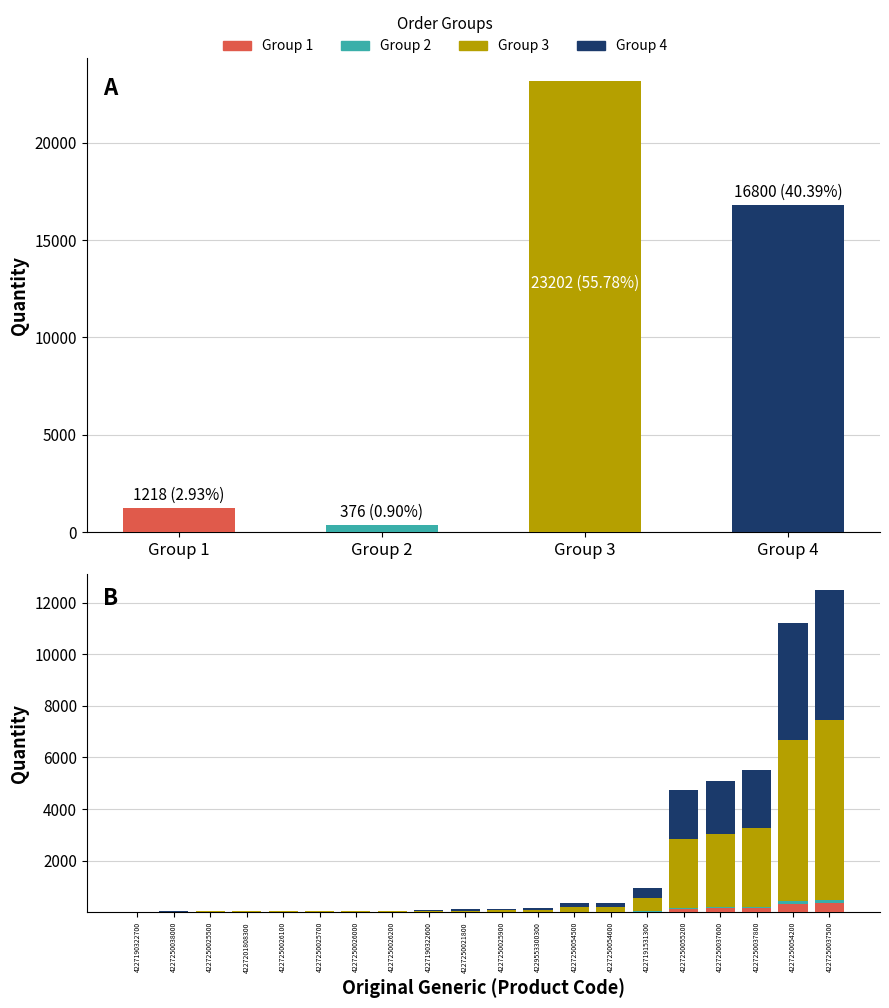

What is the difference between the values at 4227201808300 and 4227250038000?

23